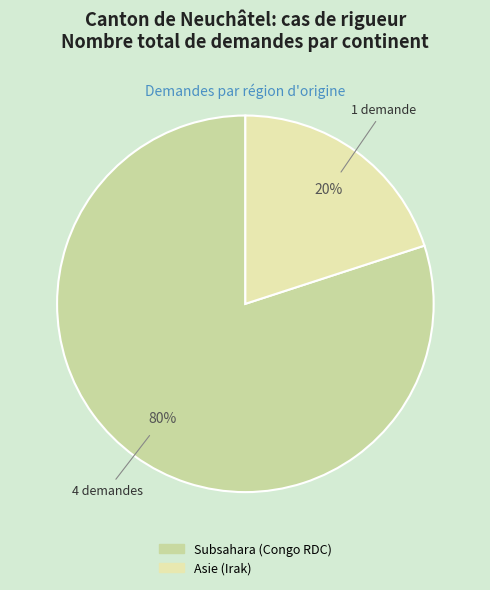

Combined, what portion of the pie is Asie (Irak) and Subsahara (Congo RDC)?

100.0%